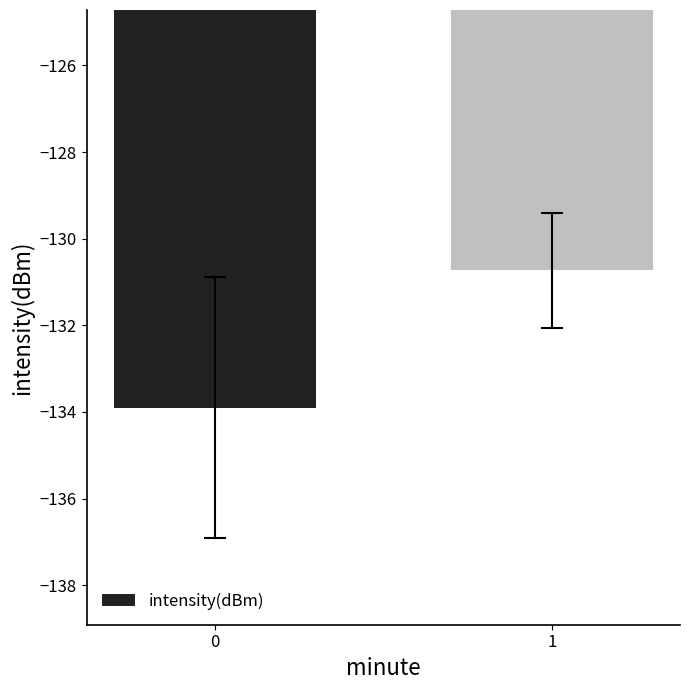

Reading left to right, what are all the values shown in this chart?

0=-133.9	1=-130.7